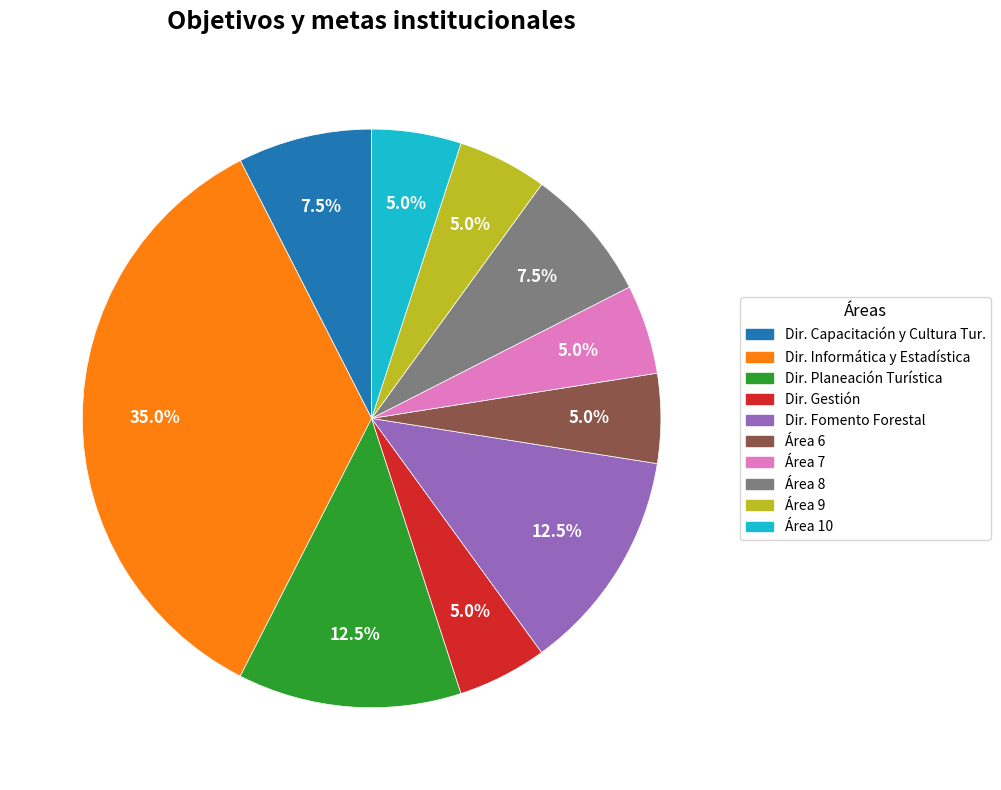

Is it true that Área 7 is 17% of the pie?

False